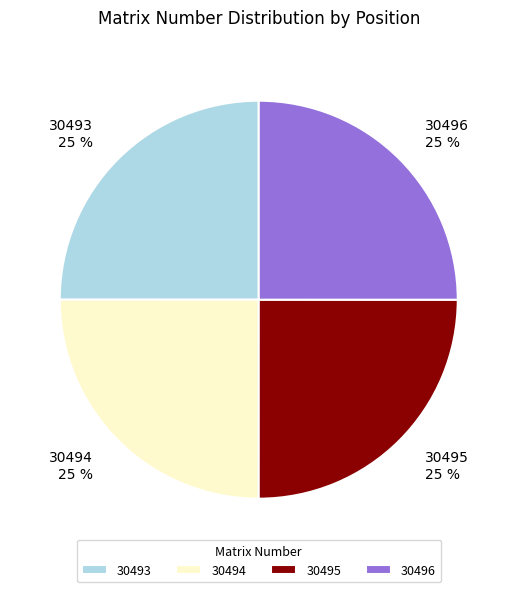

What percentage is the 30495 slice, to the nearest percent?

25%